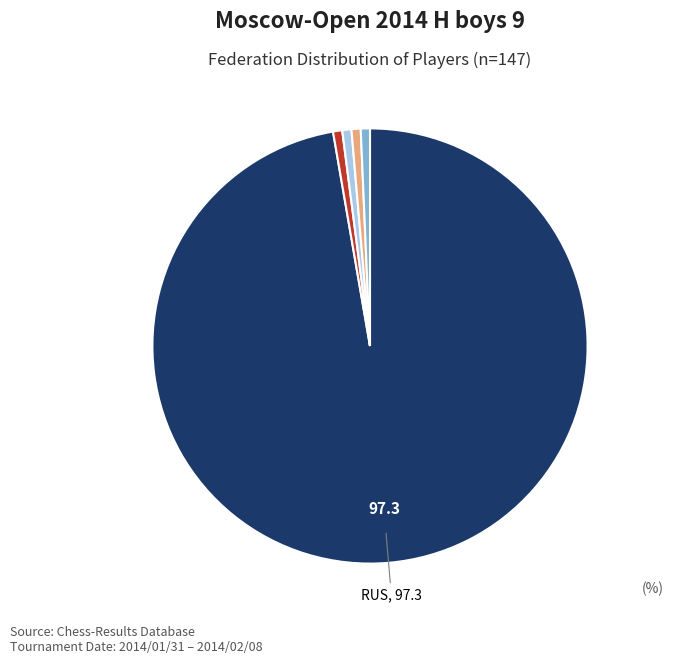

Is there any slice that represents more than half of the pie?

Yes